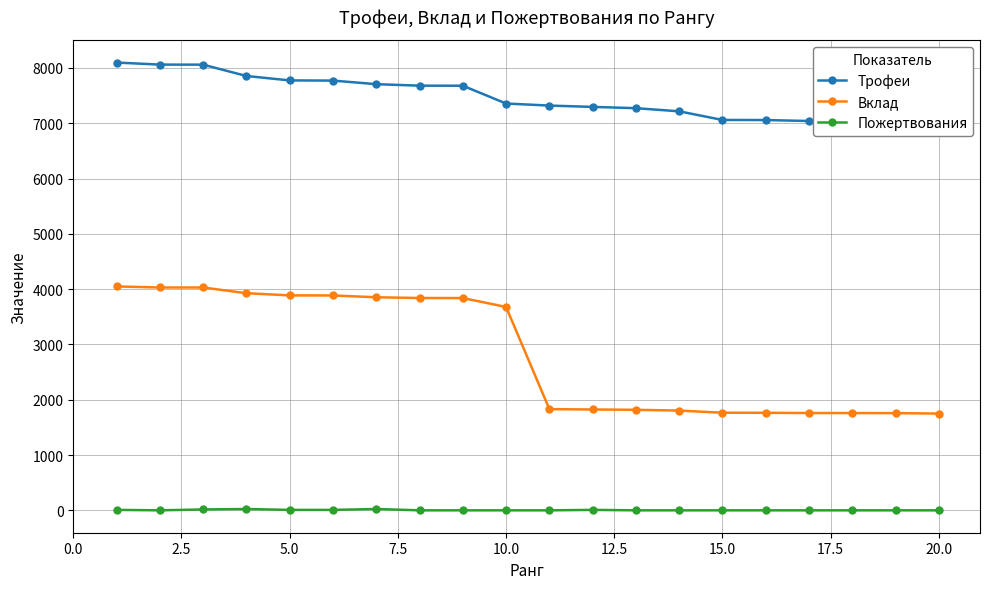

True or false: Пожертвования and Вклад cross at least once.

False